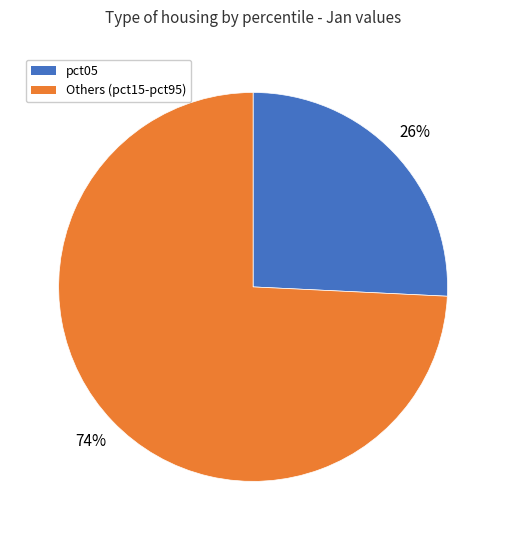

How many segments does this pie chart have?

2